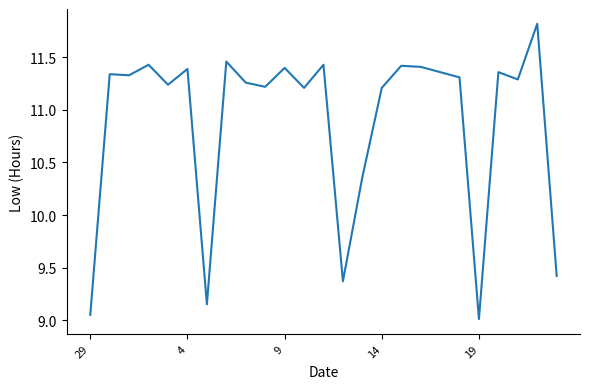

What is the minimum value shown in the chart?

9.0